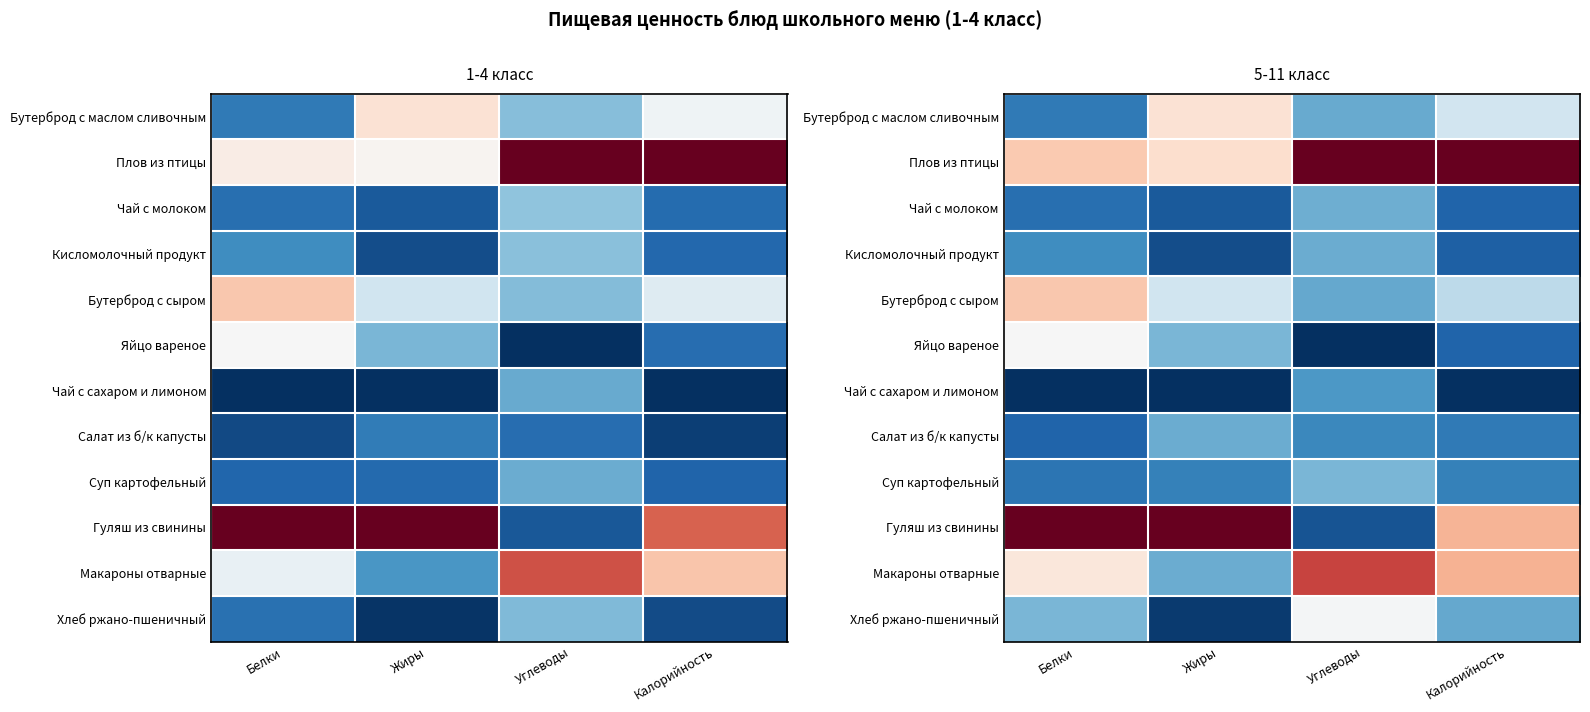

What is the difference between the maximum and minimum values in the Чай с сахаром и лимоном series?

0.4